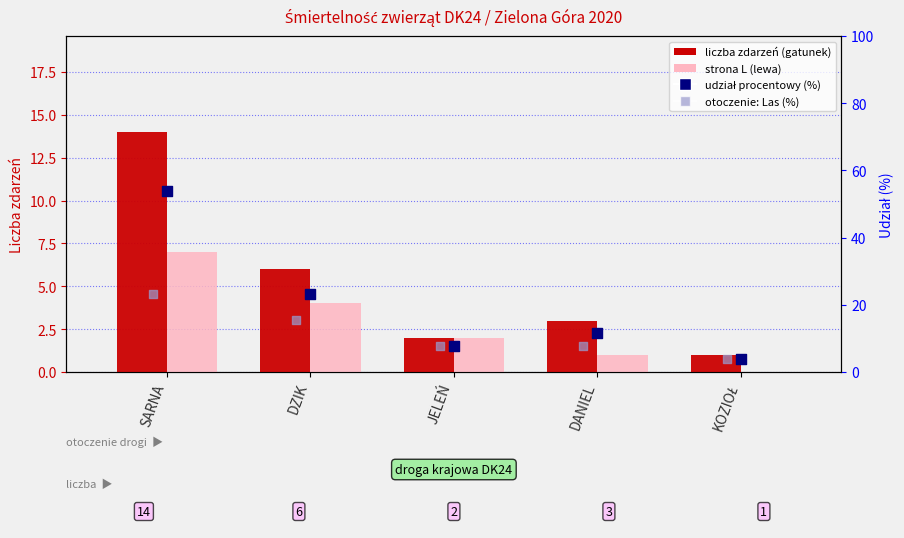

Which series has the widest spread of Y values?

udział procentowy (%)